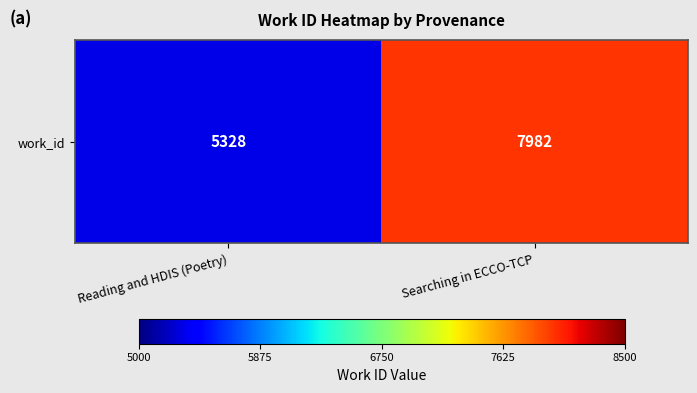

Approximately how many times larger is the value at Reading and HDIS (Poetry) compared to Searching in ECCO-TCP?

0.7